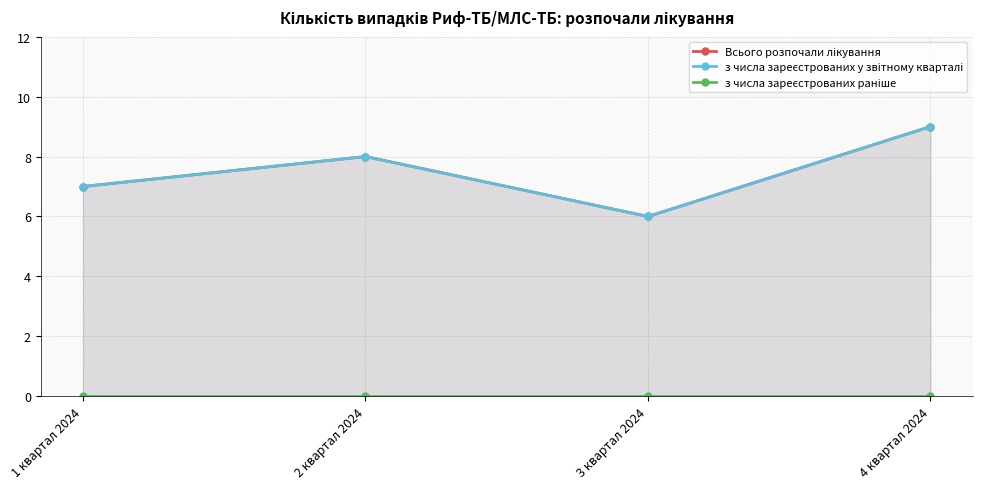

The Всього розпочали лікування series shows 9 at 4 квартал 2024. True or false?

True